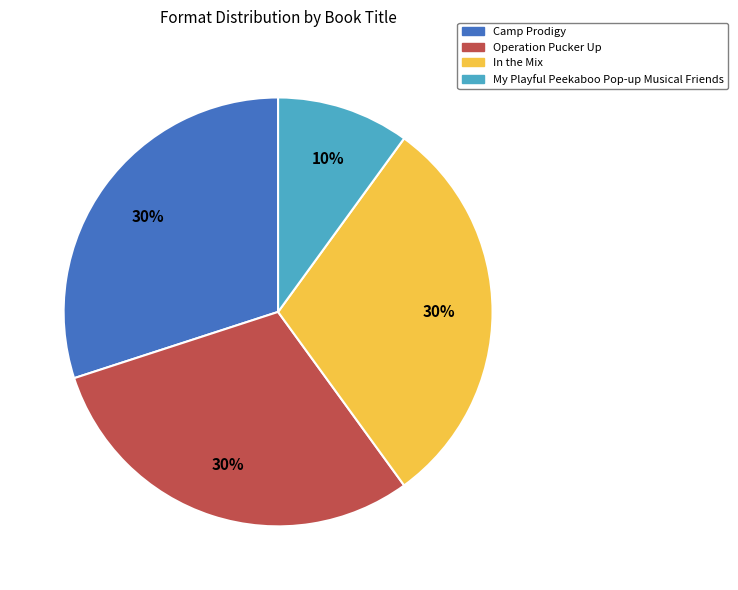

Which category has the smallest portion of the pie?

My Playful Peekaboo Pop-up Musical Friends